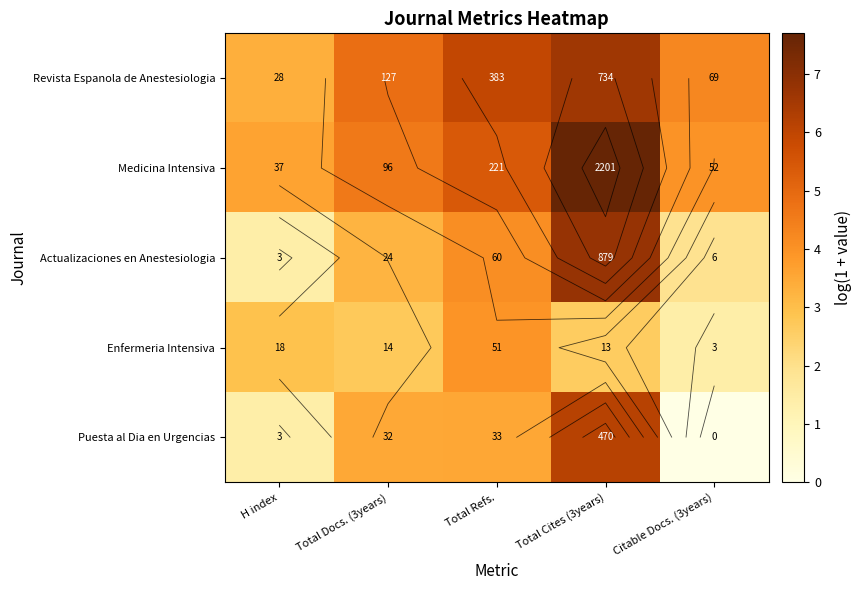

What is the difference between the Puesta al Dia en Urgencias values at Total Docs. (3years) and Total Cites (3years)?

2.7